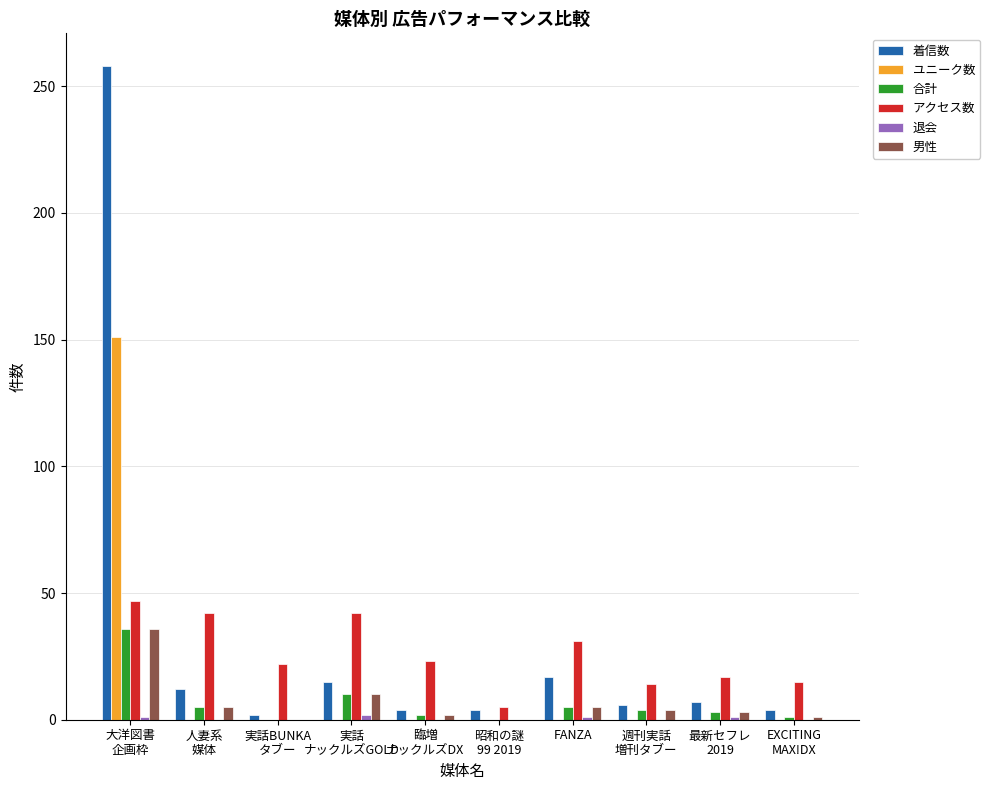

Are the bars grouped side by side (vs. stacked)?

Yes